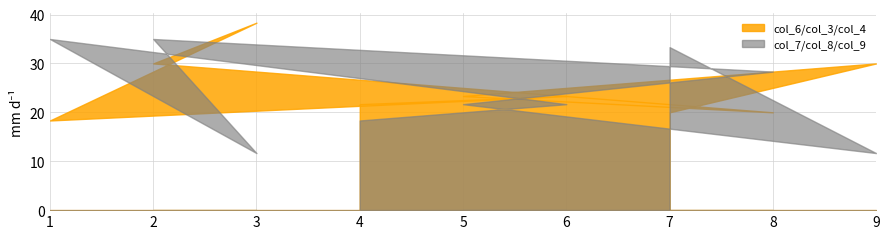

Reading left to right, what are all the values shown in this chart?

col_6/col_3/col_4: 18.3	30.0	38.3	21.7	23.3	23.3	20.0	20.0	30.0
col_7/col_8/col_9: 35.0	35.0	11.7	18.3	21.7	21.7	33.3	28.3	11.7